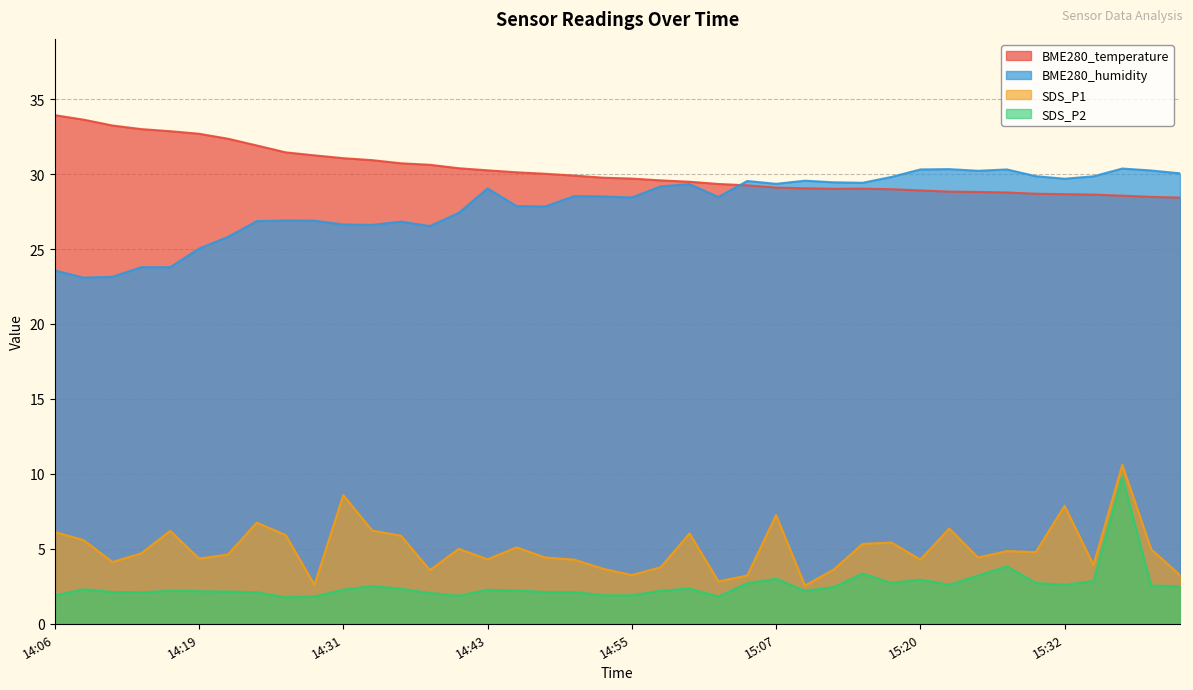

Which series has the largest total across all categories?

BME280_temperature